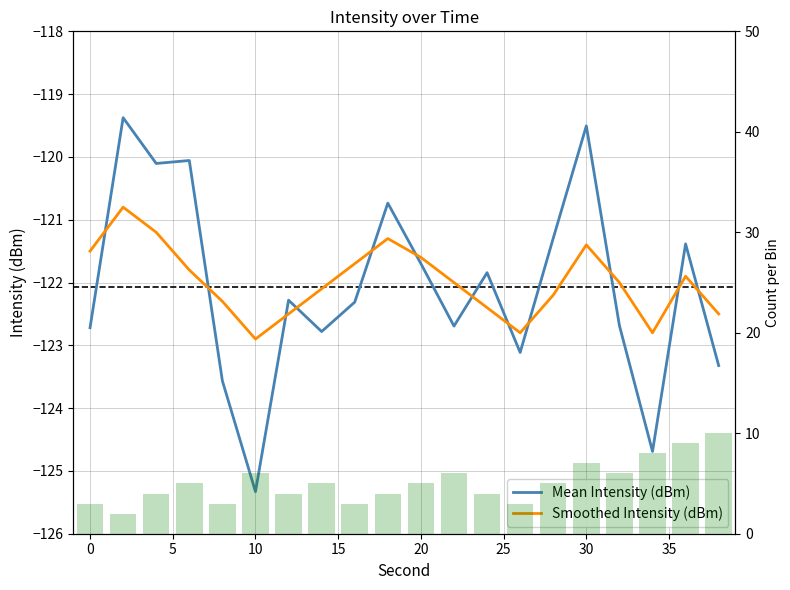

What is the average value of the Count per Bin series?

5.1